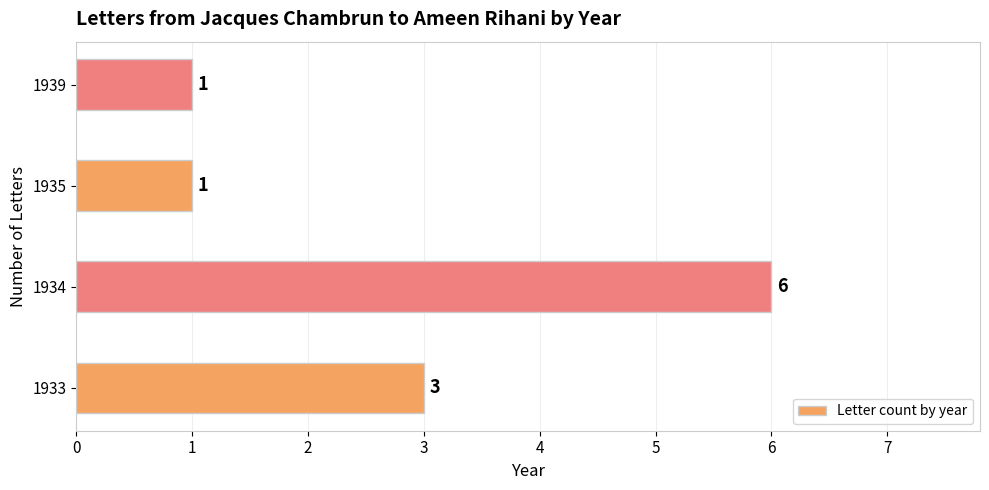

The value at 1933 is 5. True or false?

False